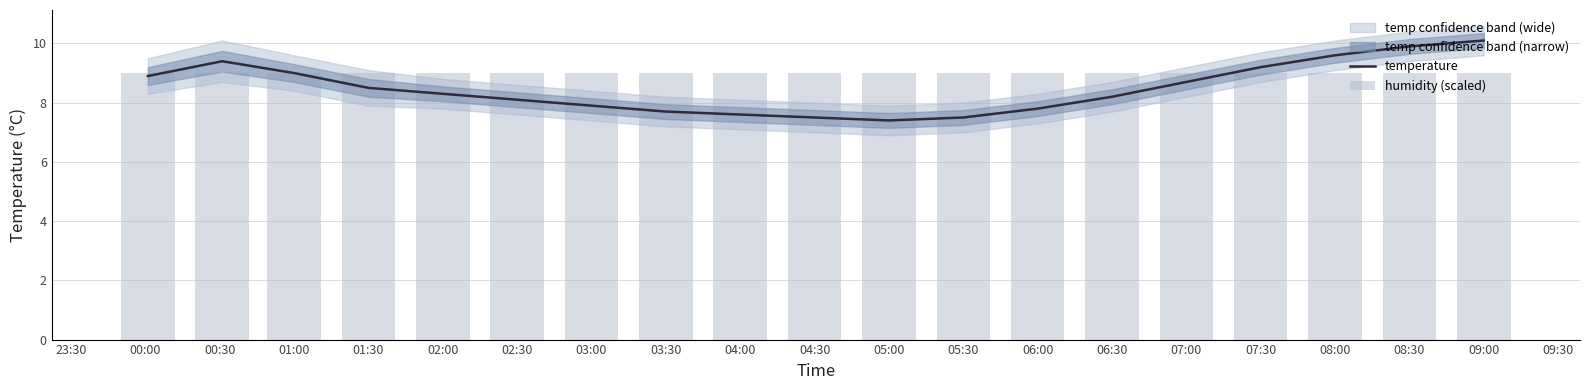

At how many categories does at least one series exceed 7?

19